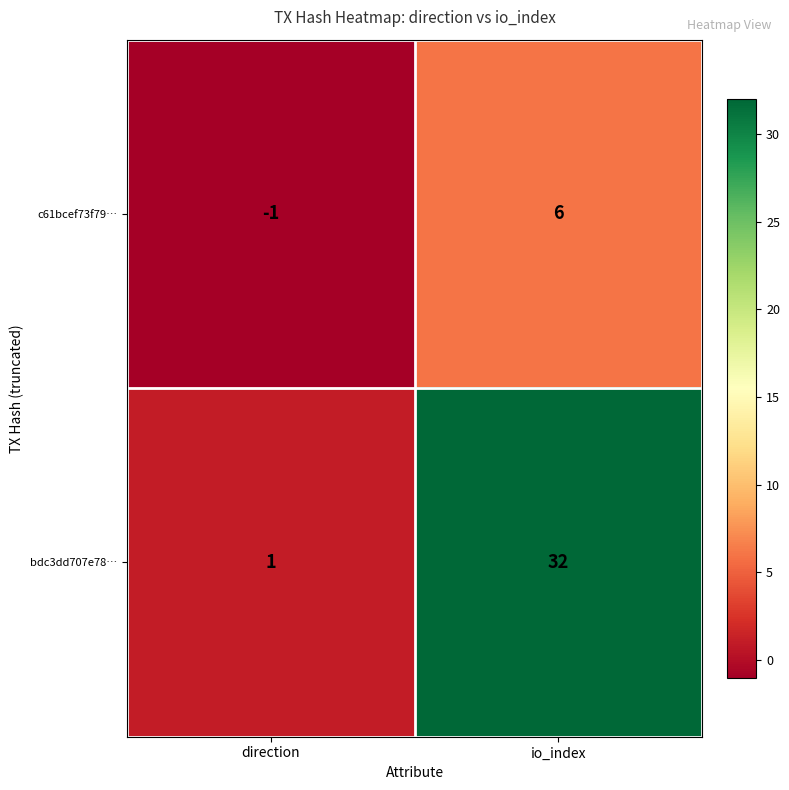

The value of c61bcef73f79… at io_index is 8. True or false?

False